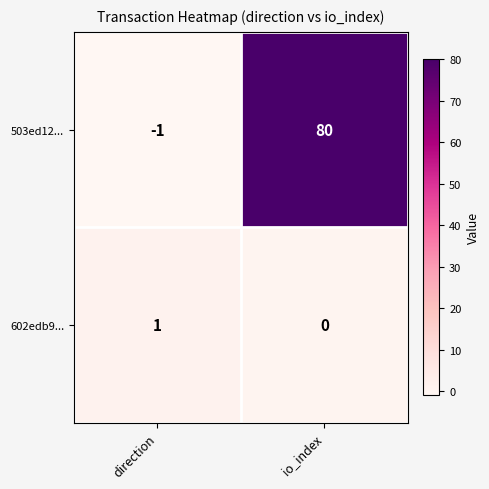

How many series are shown in this chart?

2